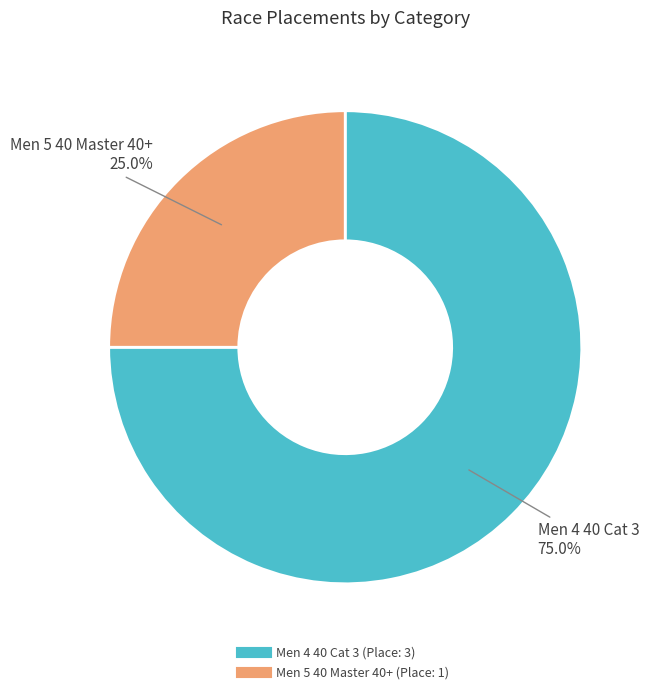

What is the largest slice in the pie chart?

Men 4 40 Cat 3